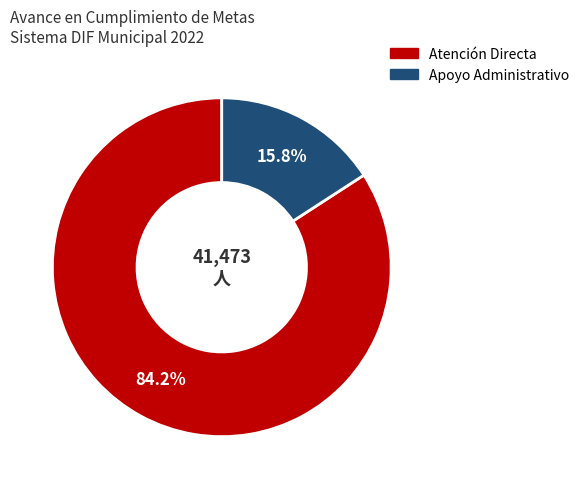

How many segments does this pie chart have?

2